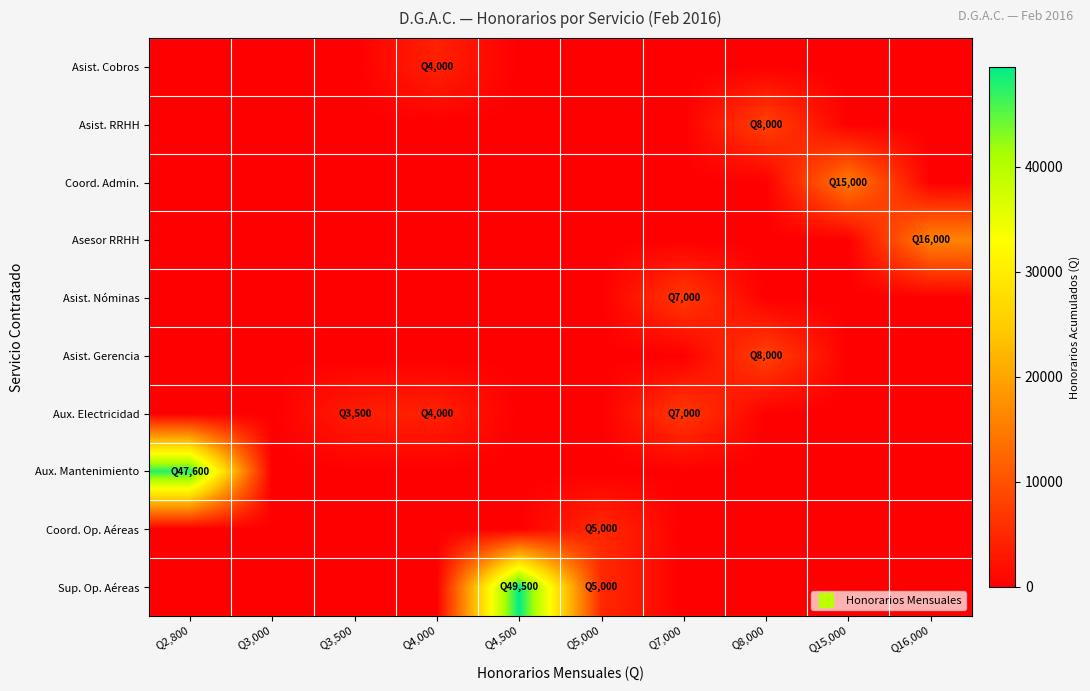

What is the greatest value displayed?

49500